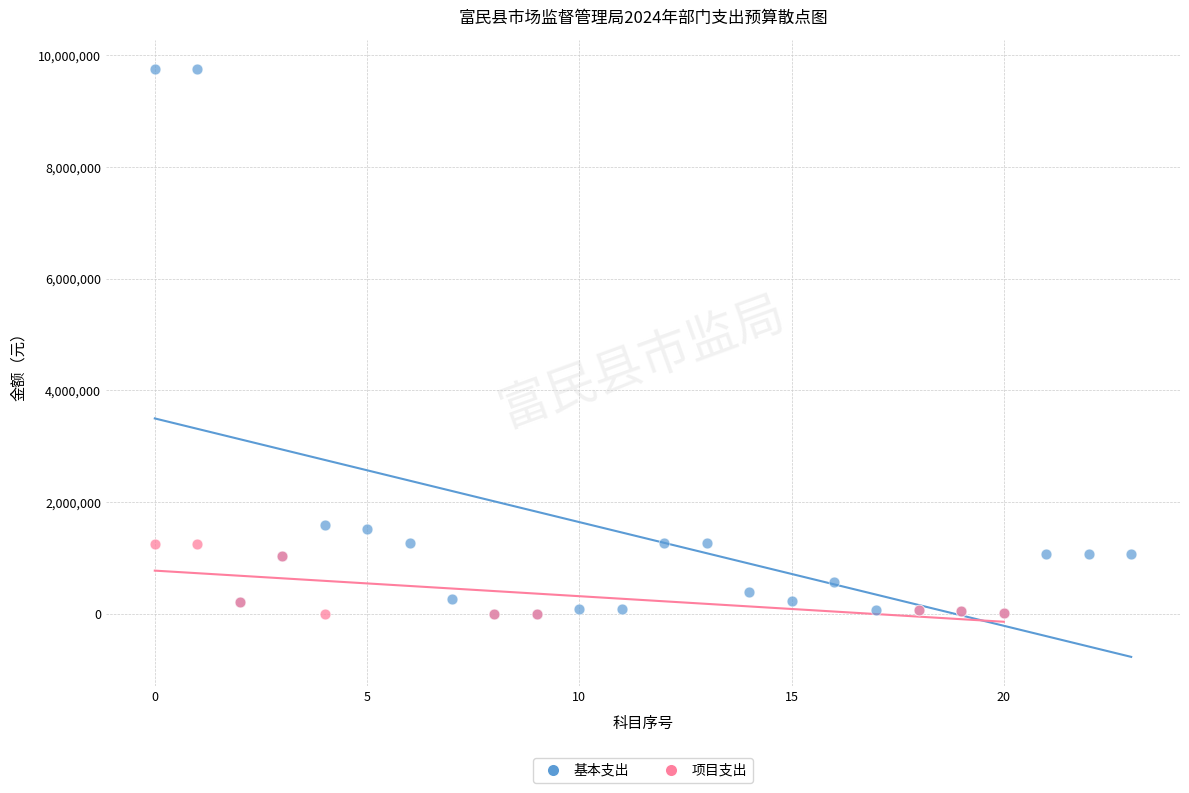

Which series has the largest Y range (max minus min)?

基本支出